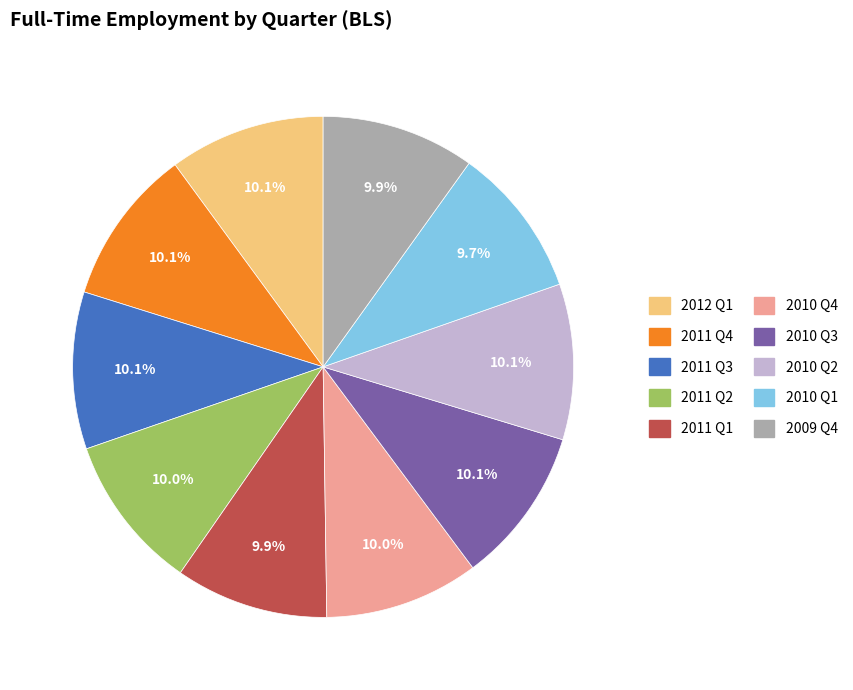

Does any single category account for the majority?

No